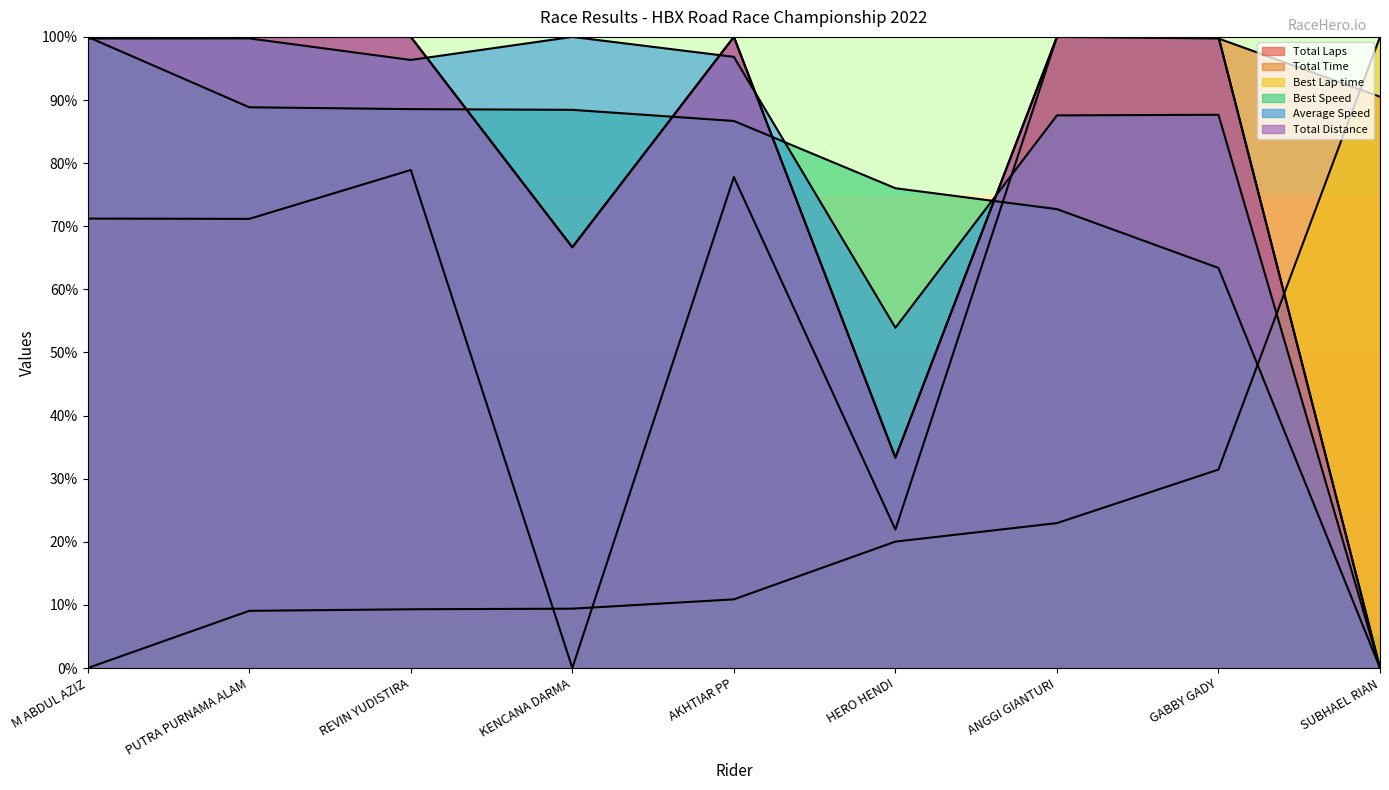

Which category has the highest value in the Best Speed series?

M ABDUL AZIZ